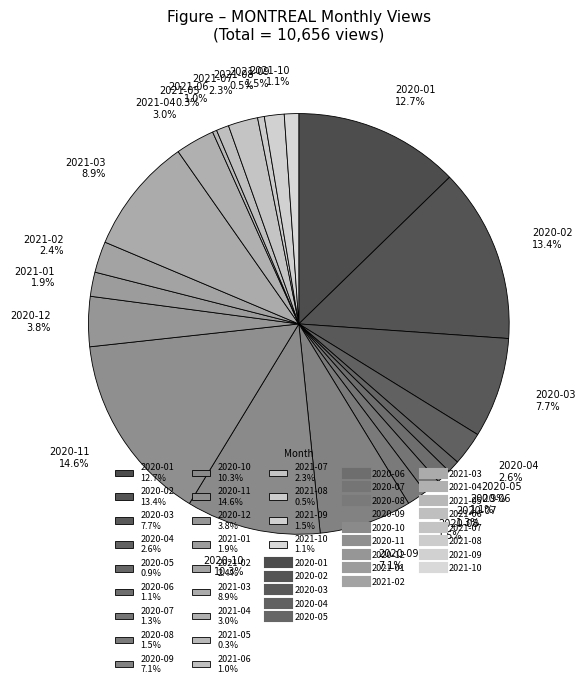

What percentage do 2020-10 10.3% and 2021-10 1.1% together represent?

11.4%